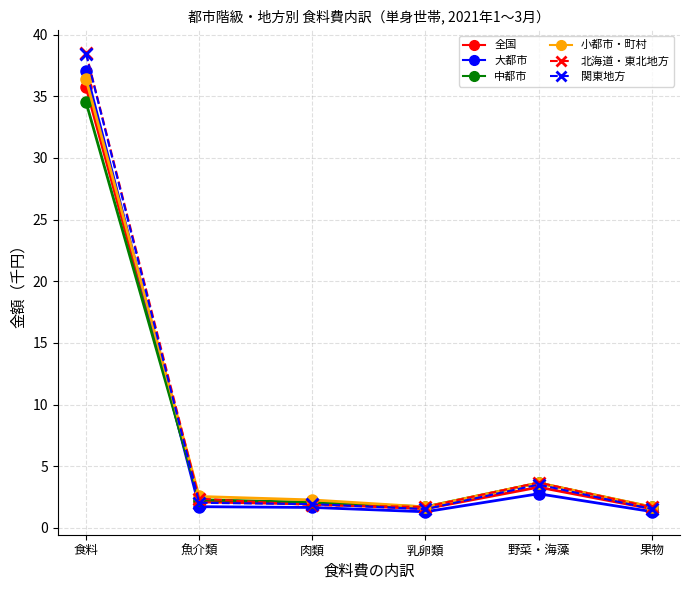

What is the greatest value displayed?

38.5